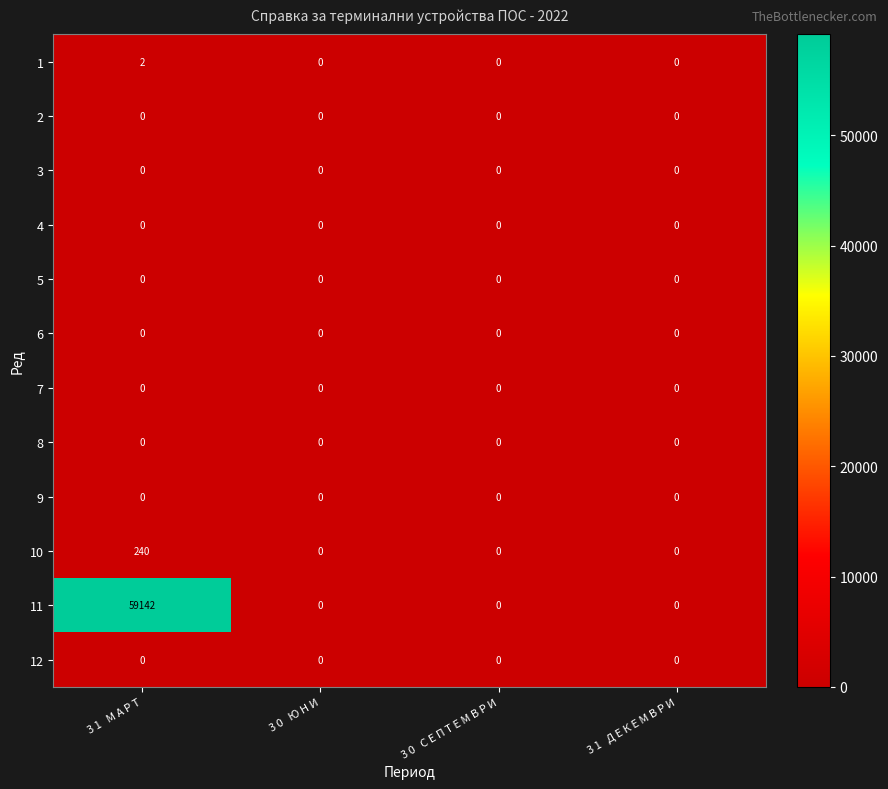

Which series has the largest total across all categories?

11